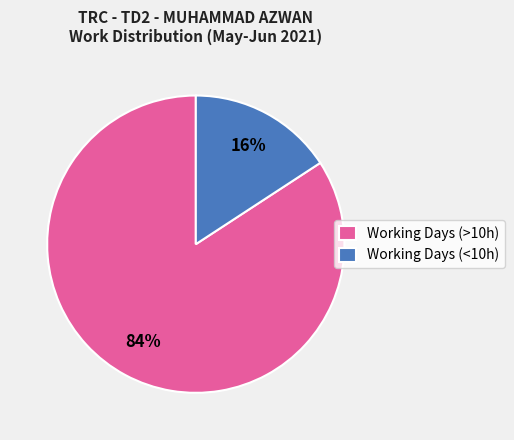

True or false: Working Days (<10h) accounts for 16% of the total.

True